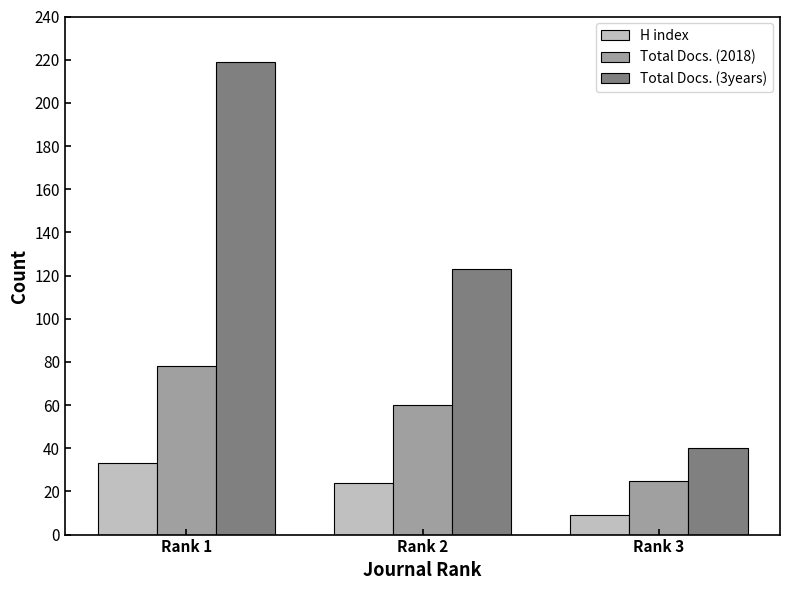

What is the value of the Total Docs. (2018) bar at the 3rd from the left?

25